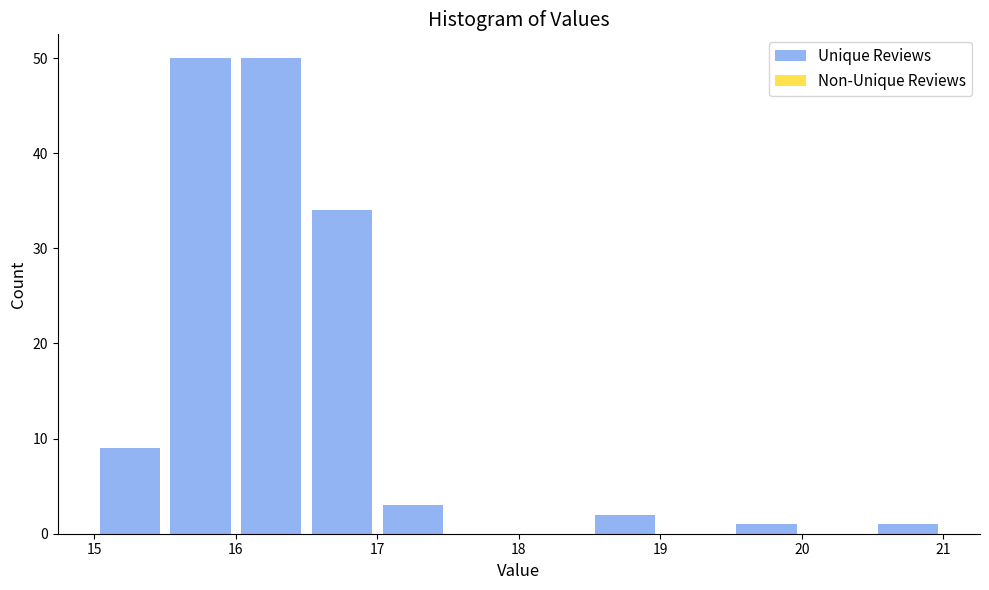

What is the height of the bar covering 19.5 to 20.0 on the x-axis? The values are not printed on the chart, so give them approximately, as read against the axis.

1